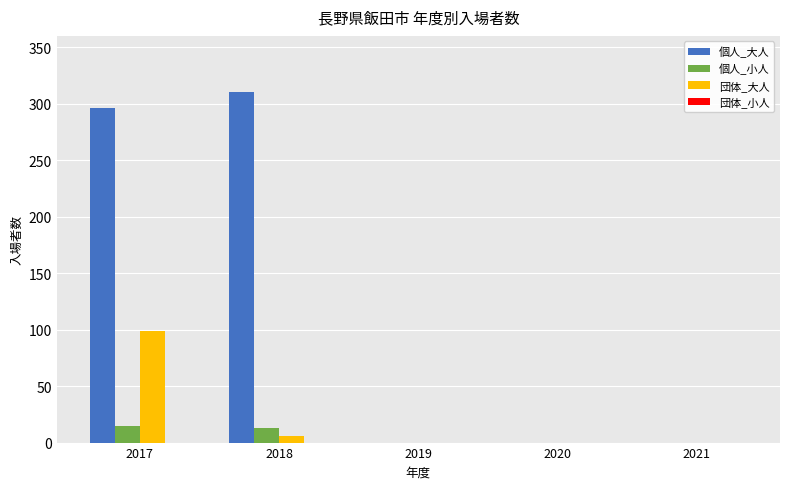

What is the sum of all 団体_大人 values?

105